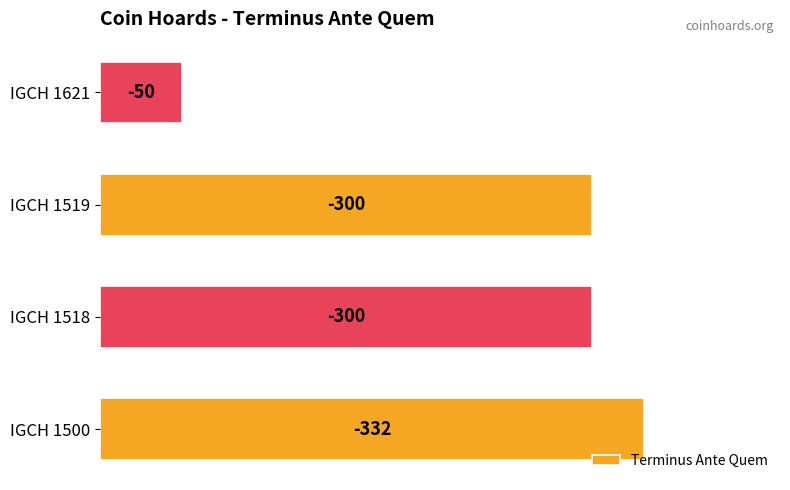

Are the bars horizontal?

Yes